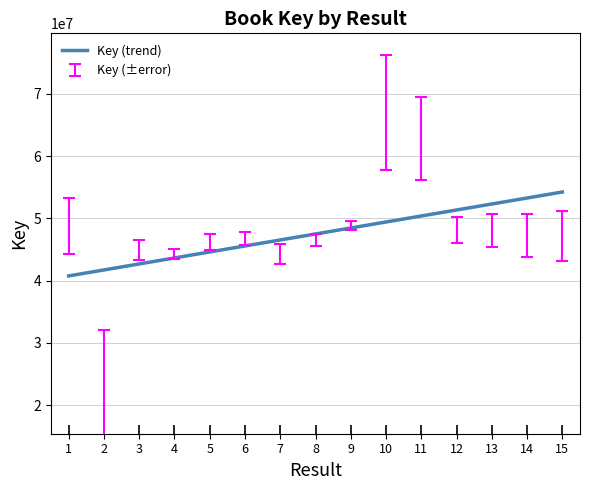

How many categories are shown in the chart?

300